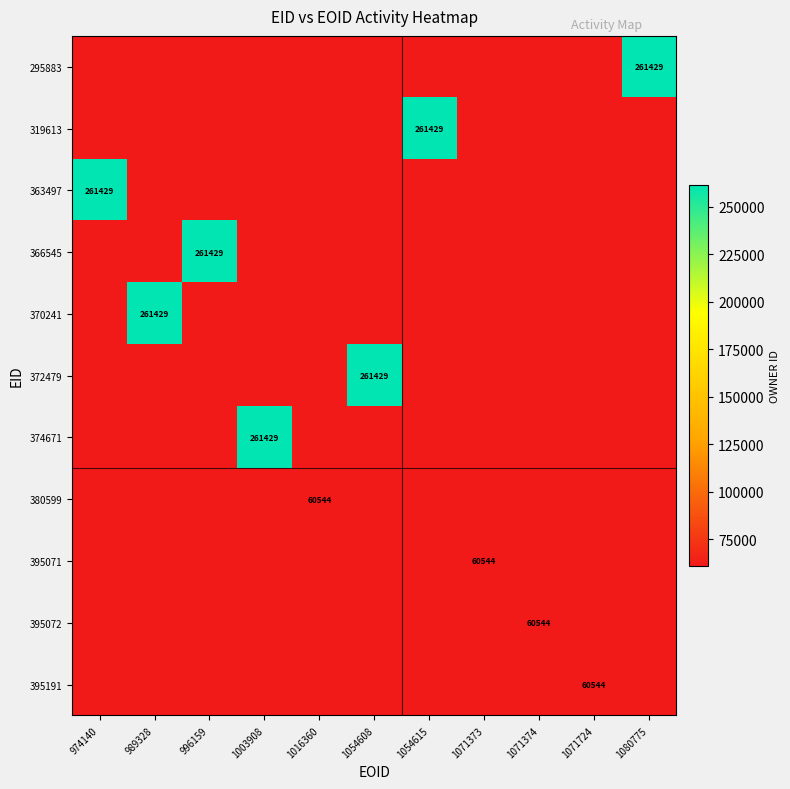

Which label corresponds to the largest value in the chart?

1080775